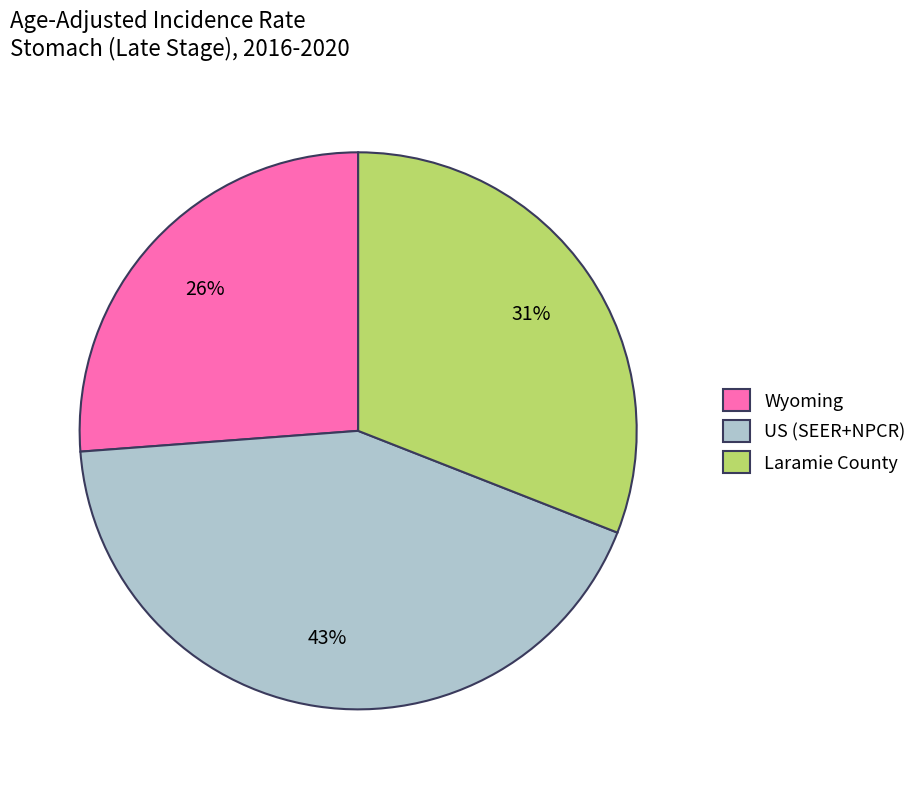

Combined, do US (SEER+NPCR) and Wyoming account for over 50%?

Yes